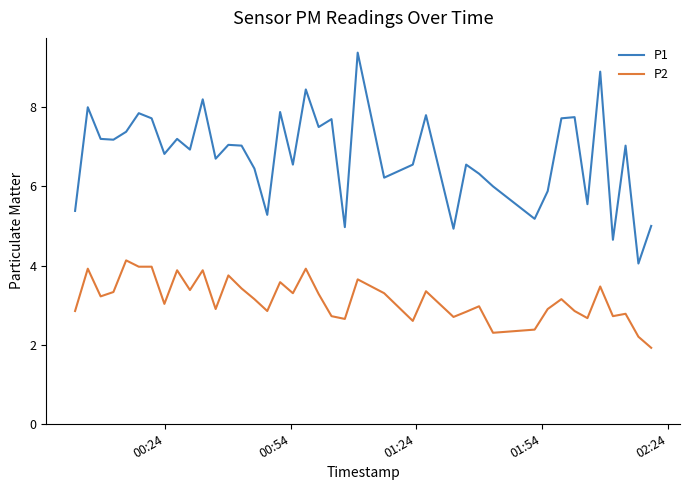

Which series has the largest total across all categories?

P1